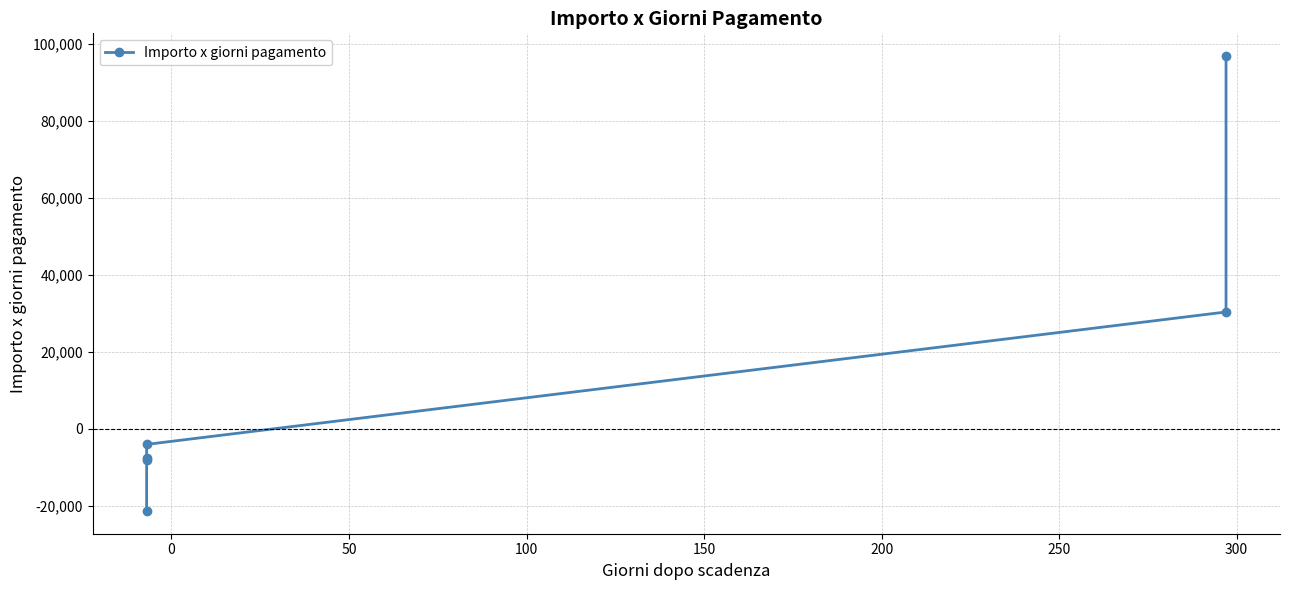

What is the greatest value displayed?

96786.4